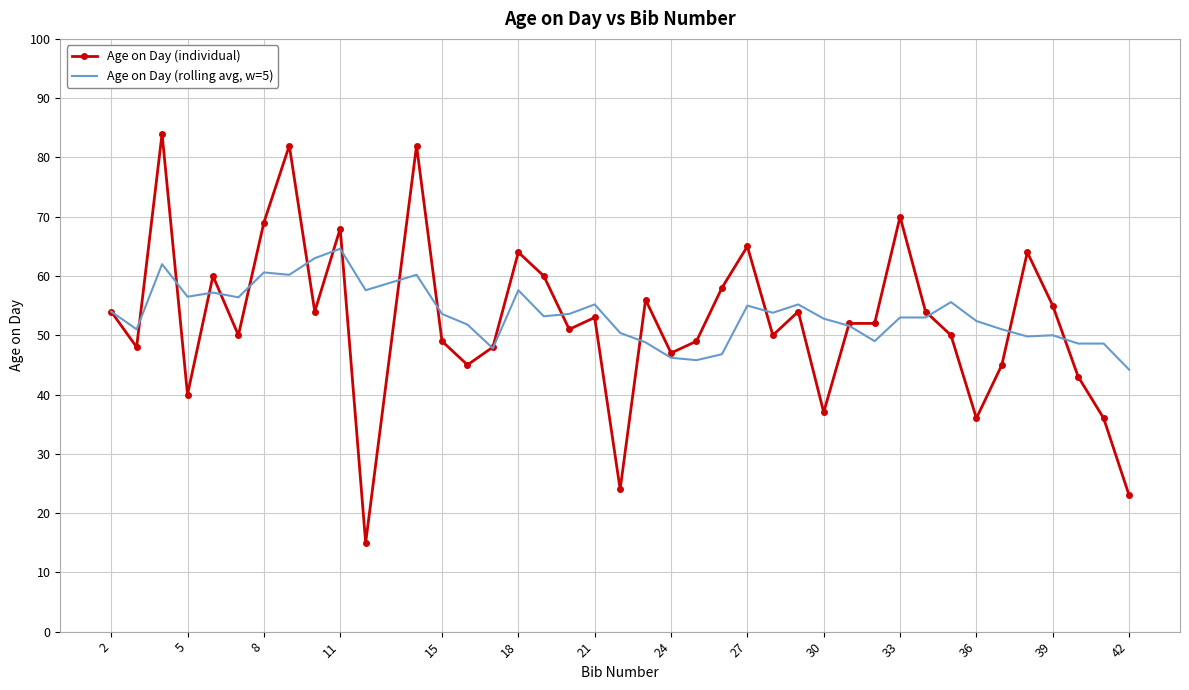

True or false: Age on Day (individual) has more than 1 interior local peaks.

True